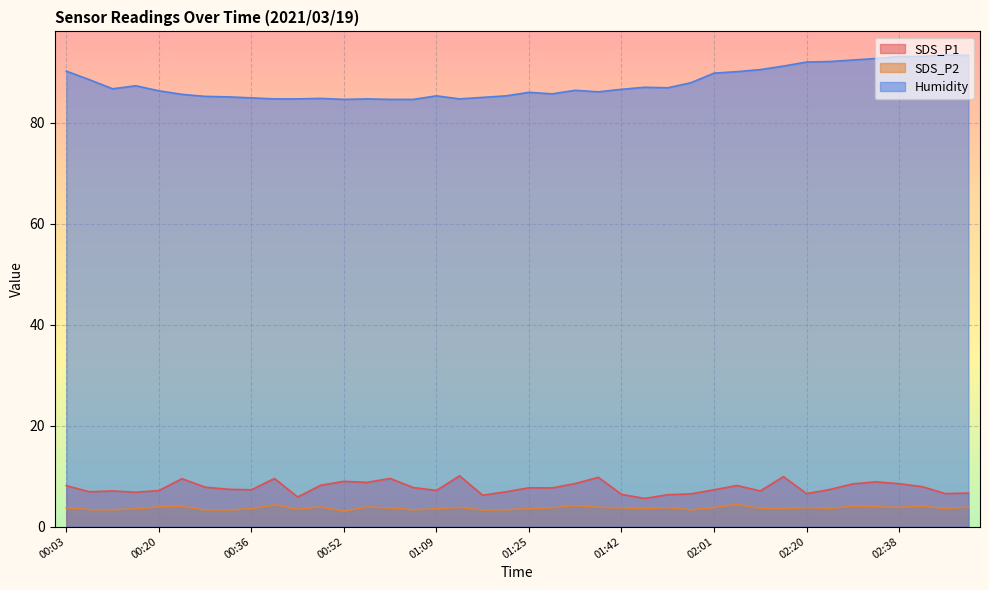

What are all the series names shown in the legend?

SDS_P1, SDS_P2, Humidity